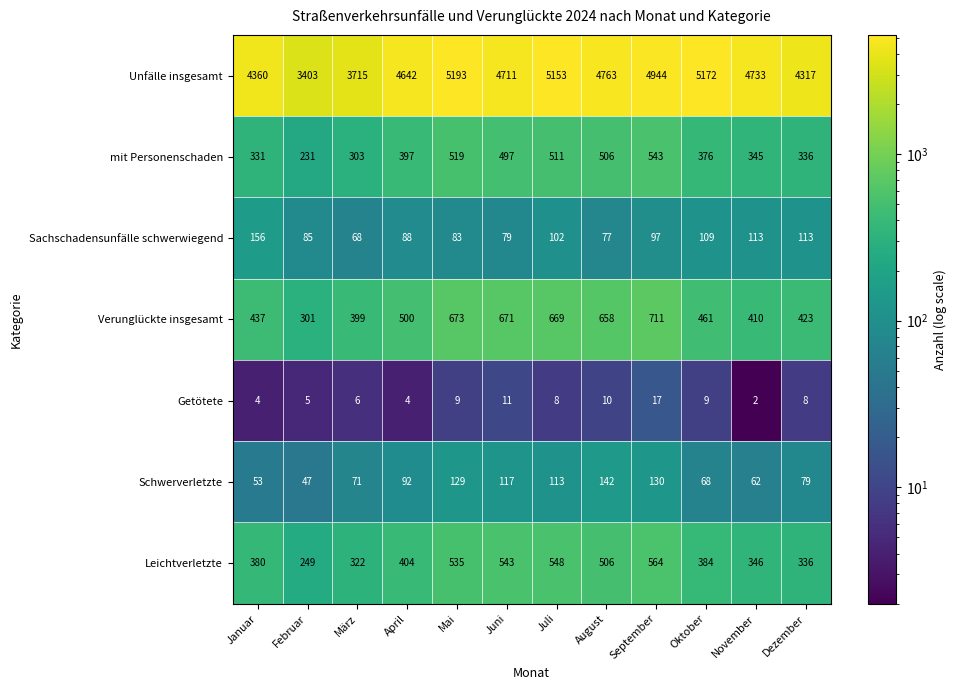

What is the difference between the maximum and minimum values in the Schwerverletzte series?

95